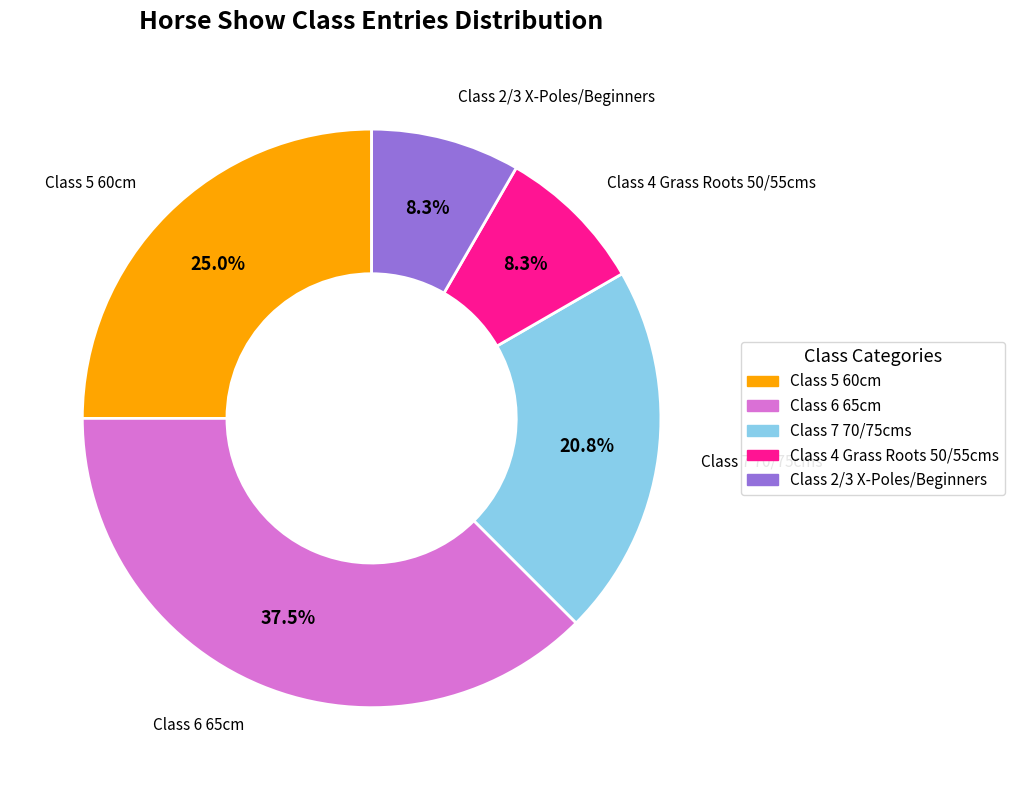

What is the largest slice in the pie chart?

Class 6 65cm